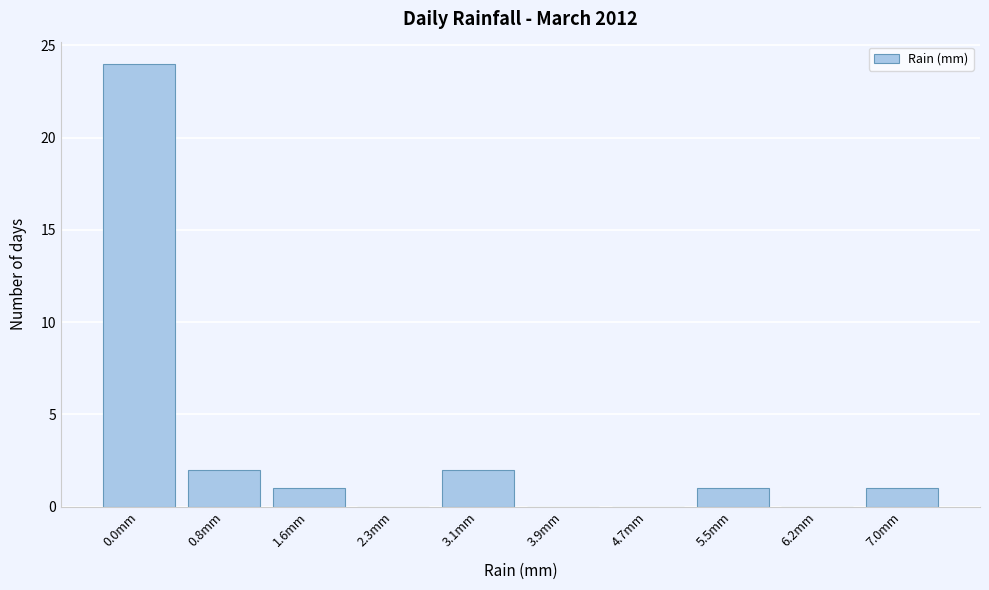

Reading left to right, list all the values displayed in this chart.

0.0mm=24	0.8mm=2	1.6mm=1	2.3mm=0	3.1mm=2	3.9mm=0	4.7mm=0	5.5mm=1	6.2mm=0	7.0mm=1